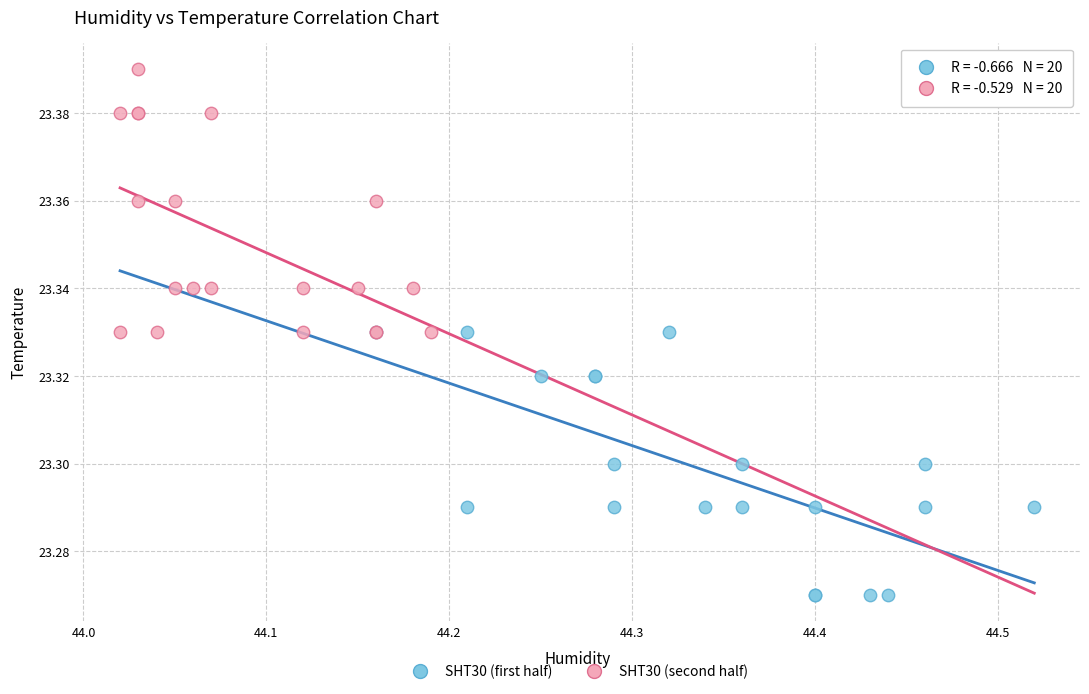

Which series contains the highest Y value?

SHT30 (second half)